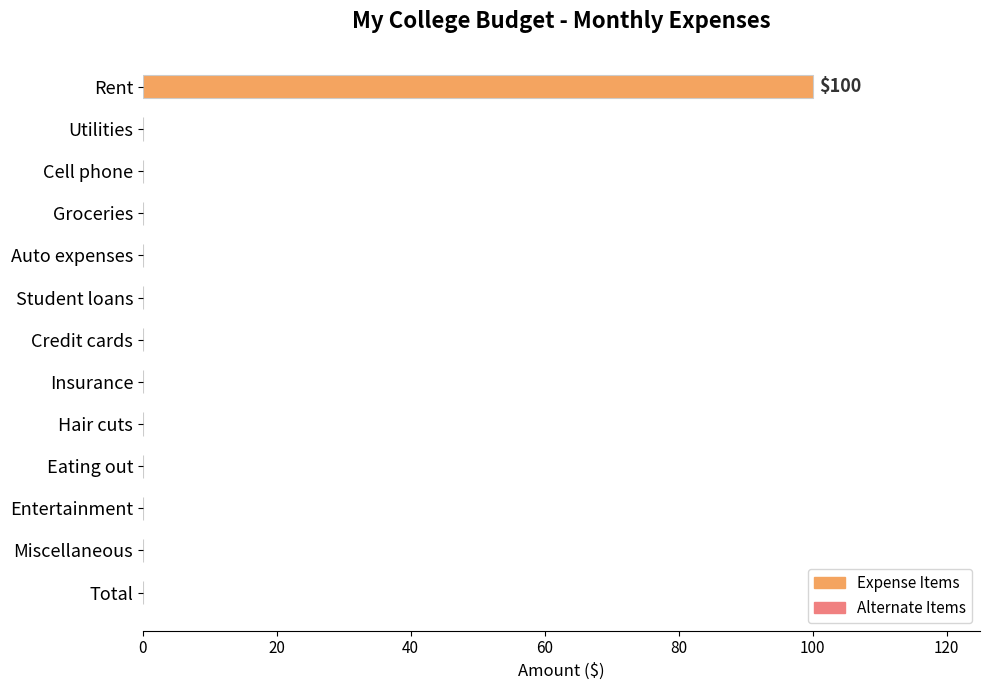

Reading top to bottom, extract all data points from this chart.

Rent=100	Utilities=0	Cell phone=0	Groceries=0	Auto expenses=0	Student loans=0	Credit cards=0	Insurance=0	Hair cuts=0	Eating out=0	Entertainment=0	Miscellaneous=0	Total=0